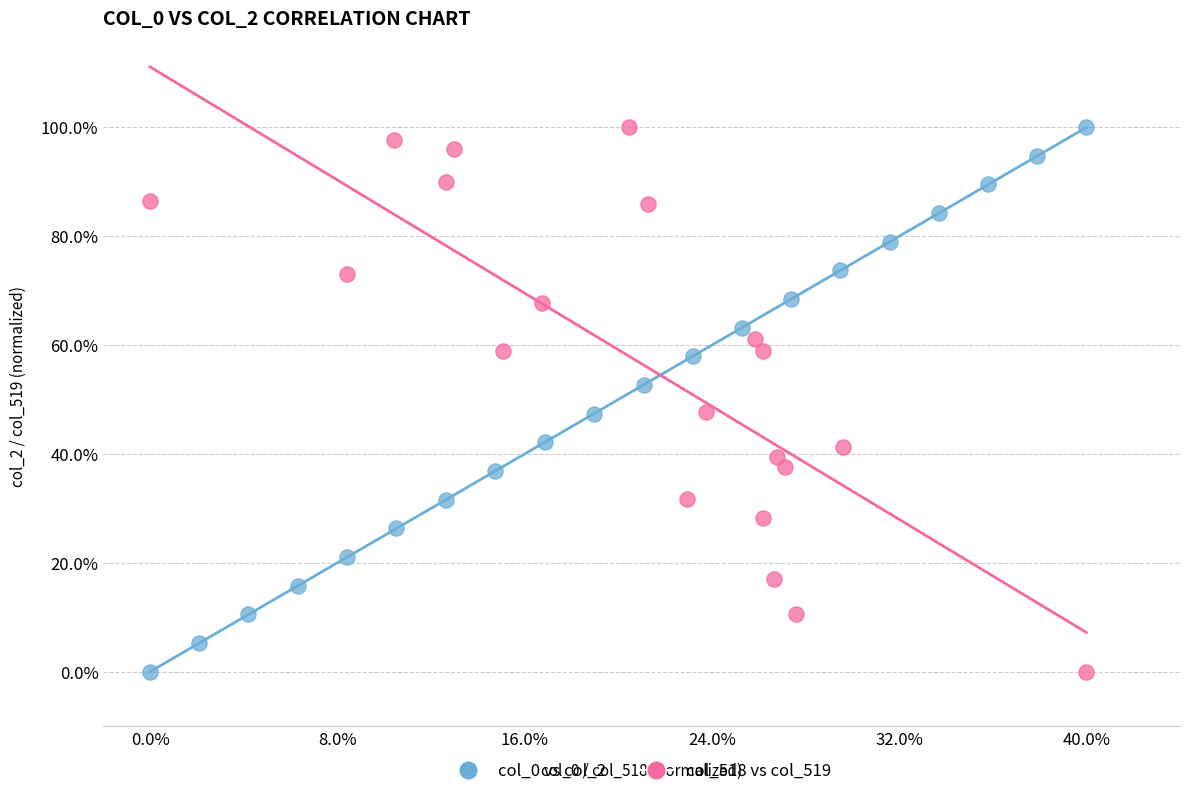

What are all the series names shown in the legend?

col_0 vs col_2, col_518 vs col_519